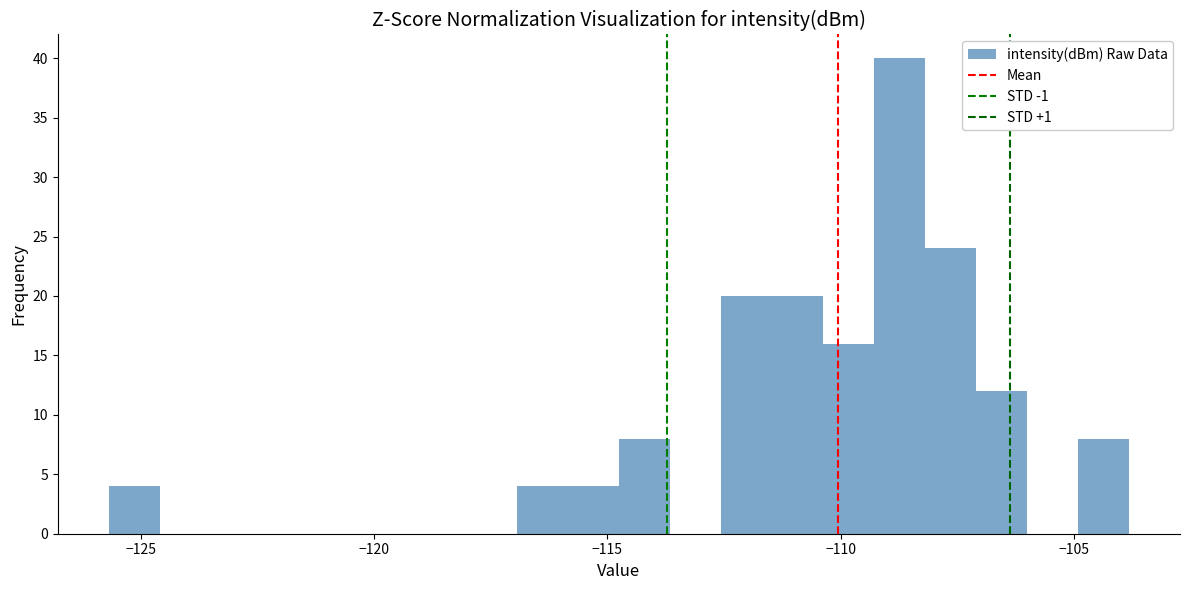

Read against the x-axis, roughly where is the centre of the tallest bar?

-108.5